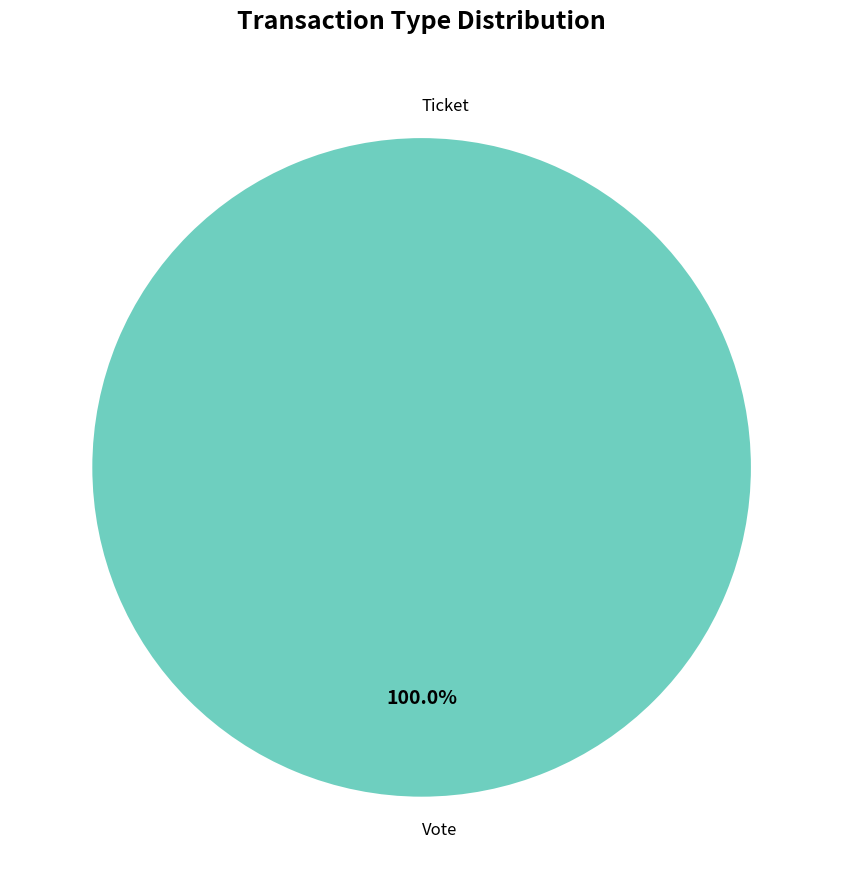

Between Ticket and Vote, which is larger?

Vote